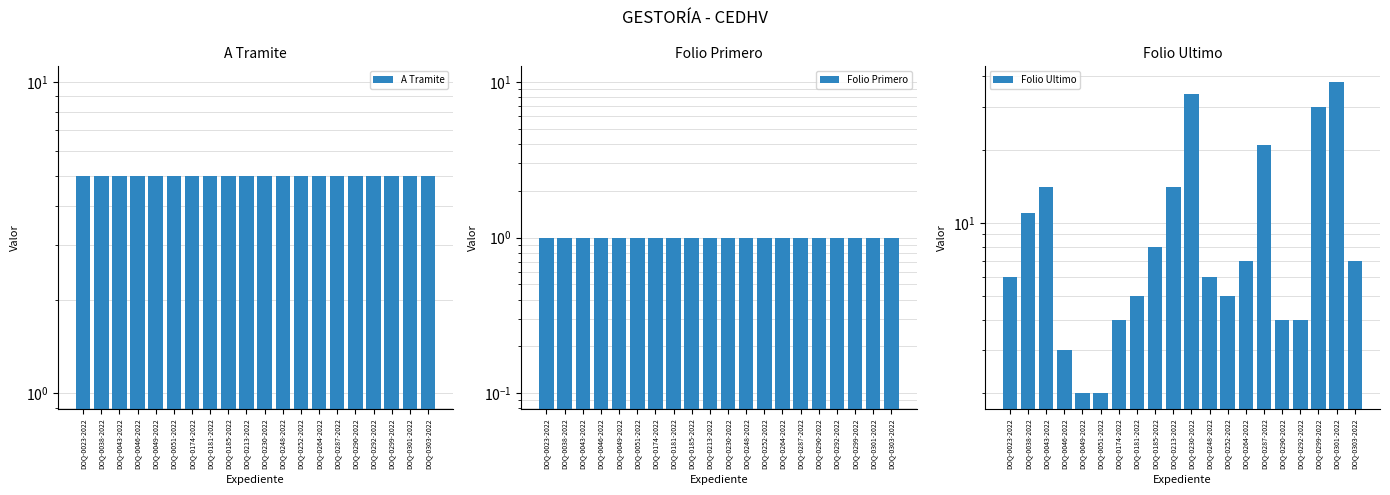

Reading left to right, what are all the values shown in this chart?

A Tramite: 5	5	5	5	5	5	5	5	5	5	5	5	5	5	5	5	5	5	5	5
Folio Primero: 1	1	1	1	1	1	1	1	1	1	1	1	1	1	1	1	1	1	1	1
Folio Ultimo: 6	11	14	3	2	2	4	5	8	14	34	6	5	7	21	4	4	30	38	7